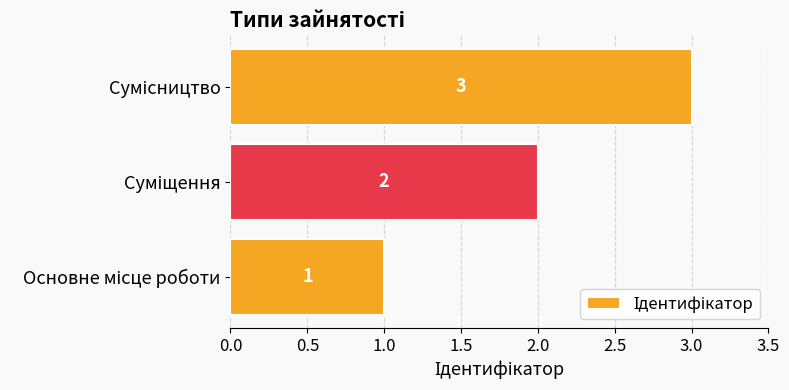

How many bars are there in total?

3